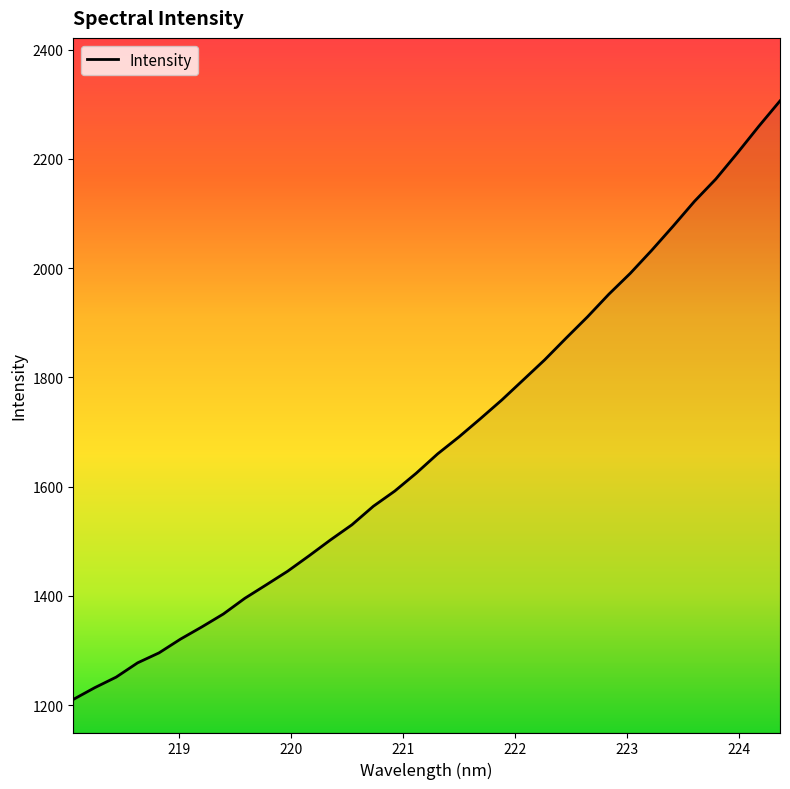

What is the difference between the maximum and minimum values?

1095.6